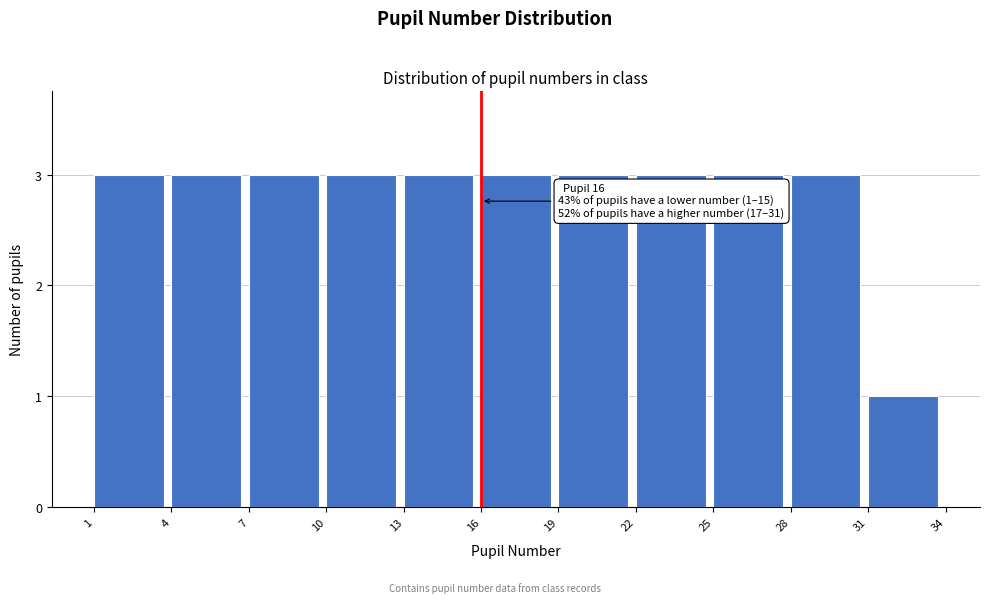

Reading left to right, list all the values displayed in this chart.

3	3	3	3	3	3	3	3	3	3	1